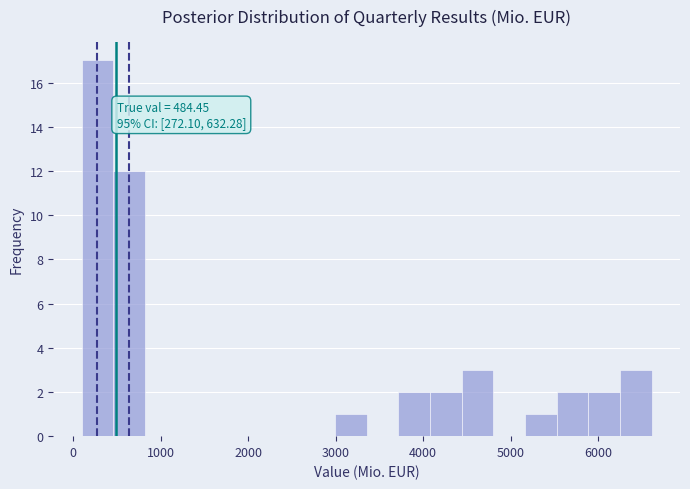

Around what value on the x-axis is the tallest bar? Give the approximate position of its centre, as read against the axis.

300